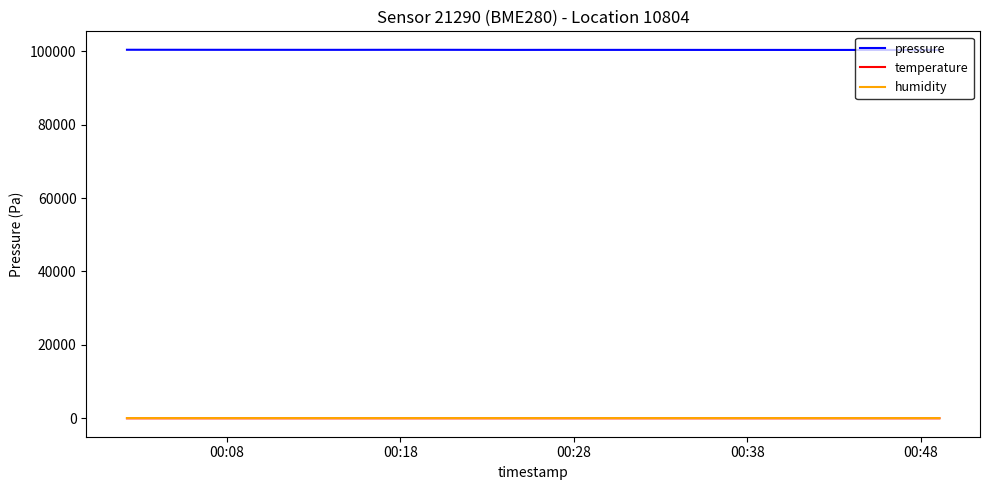

True or false: pressure and temperature cross at least once.

False